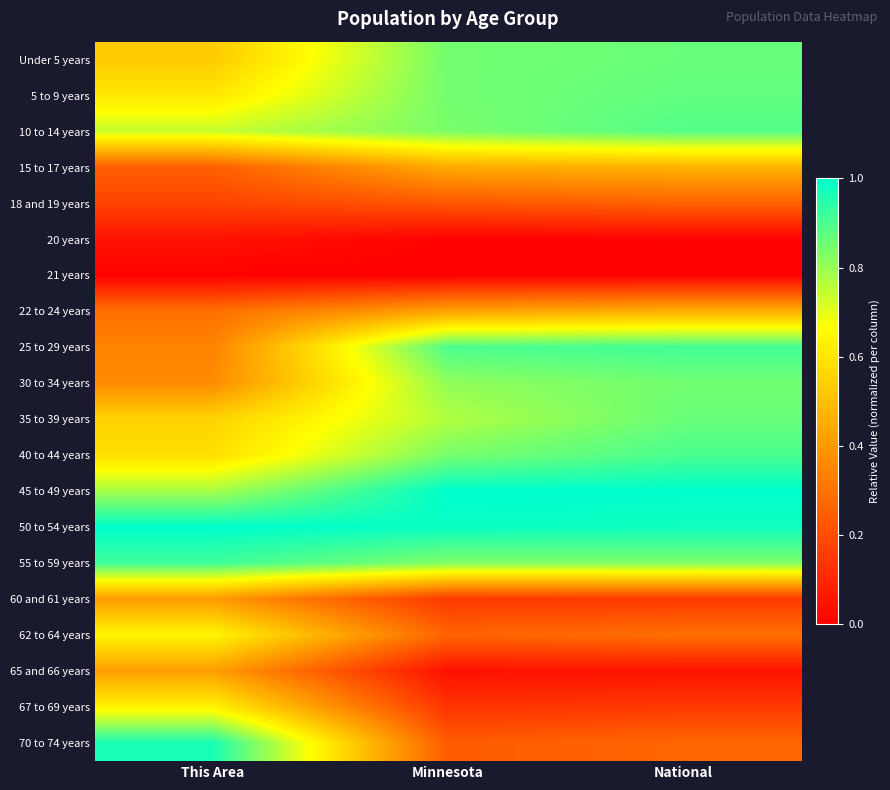

What is the spread (max minus min) of values at This Area?

1.0